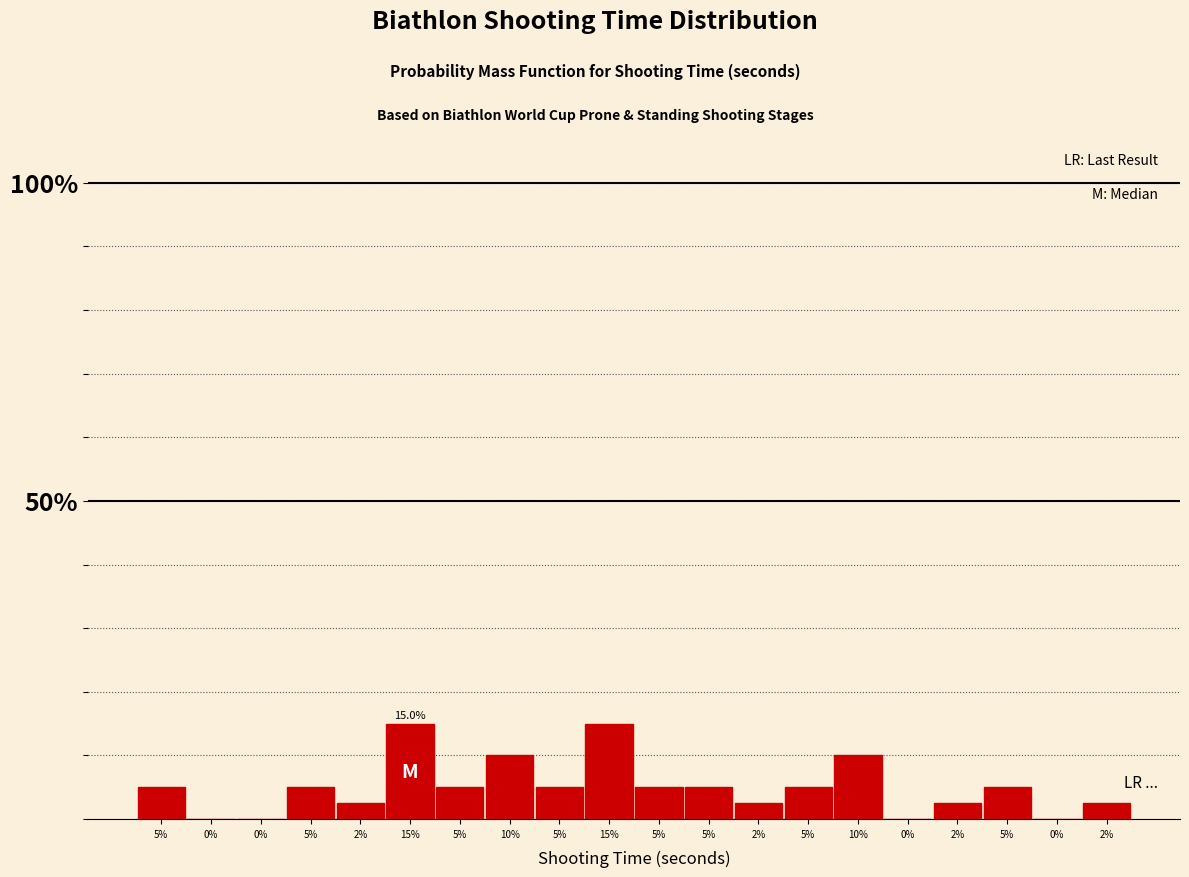

Are the bars horizontal?

No